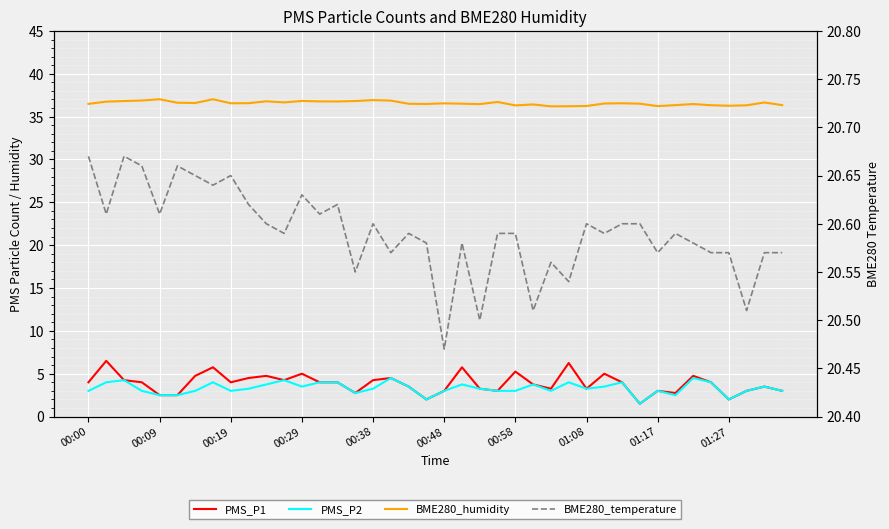

What is the value of the BME280_temperature point at the 4th from the left?

20.7